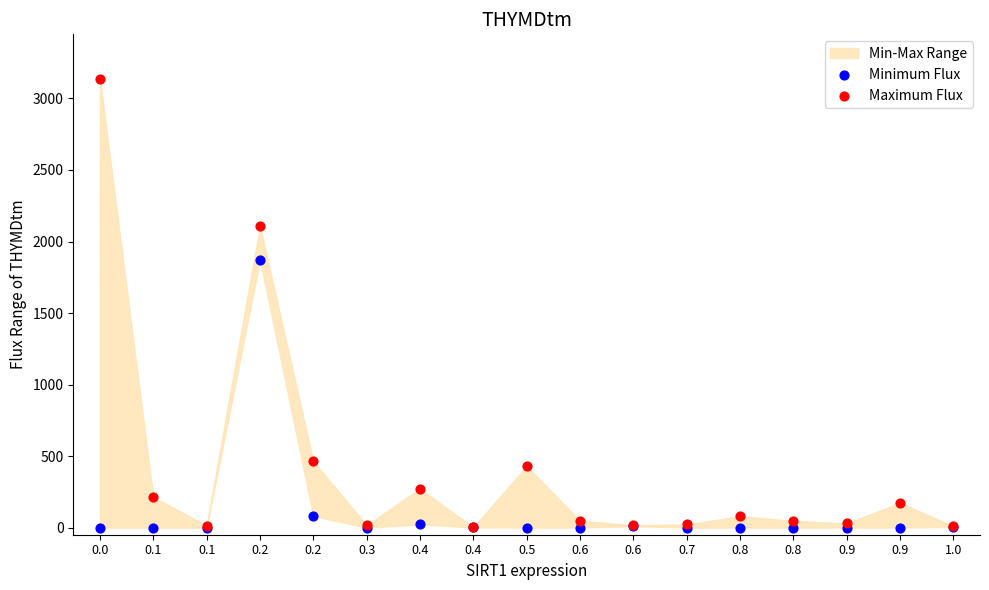

Which series has the largest Y range (max minus min)?

Maximum Flux